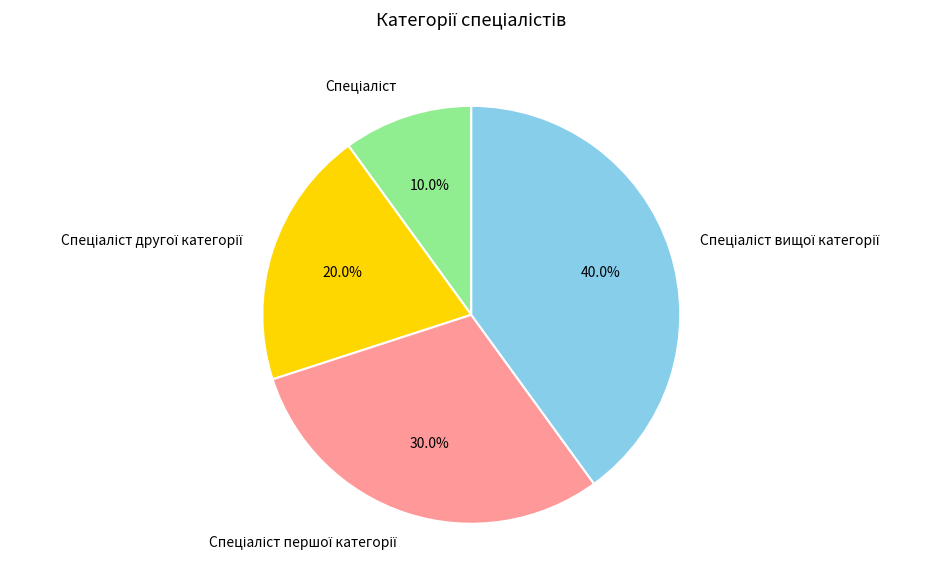

Is there any slice that represents more than half of the pie?

No